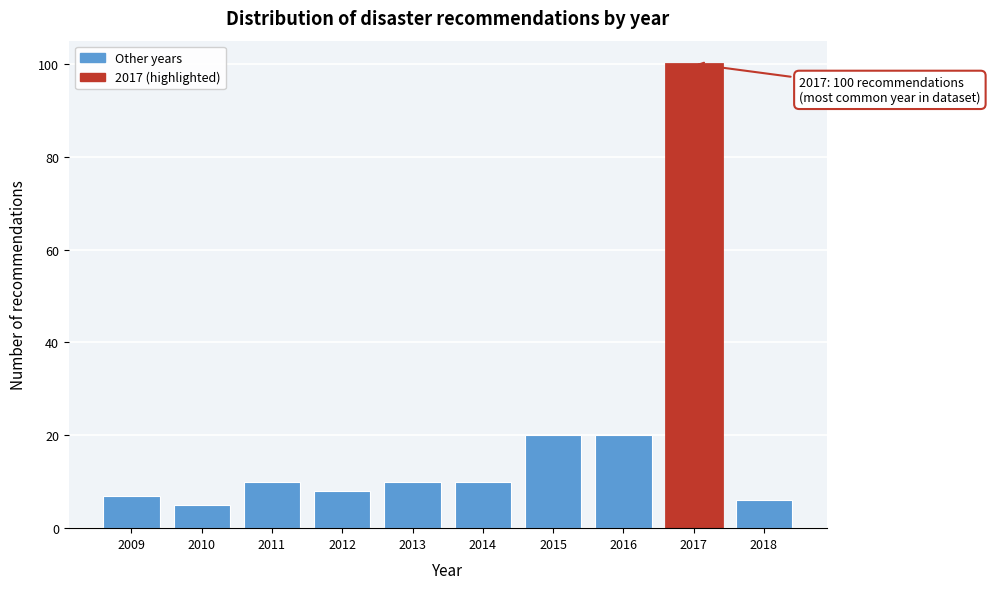

Over which range of the x-axis is the bar tallest?

2016.5 to 2017.5